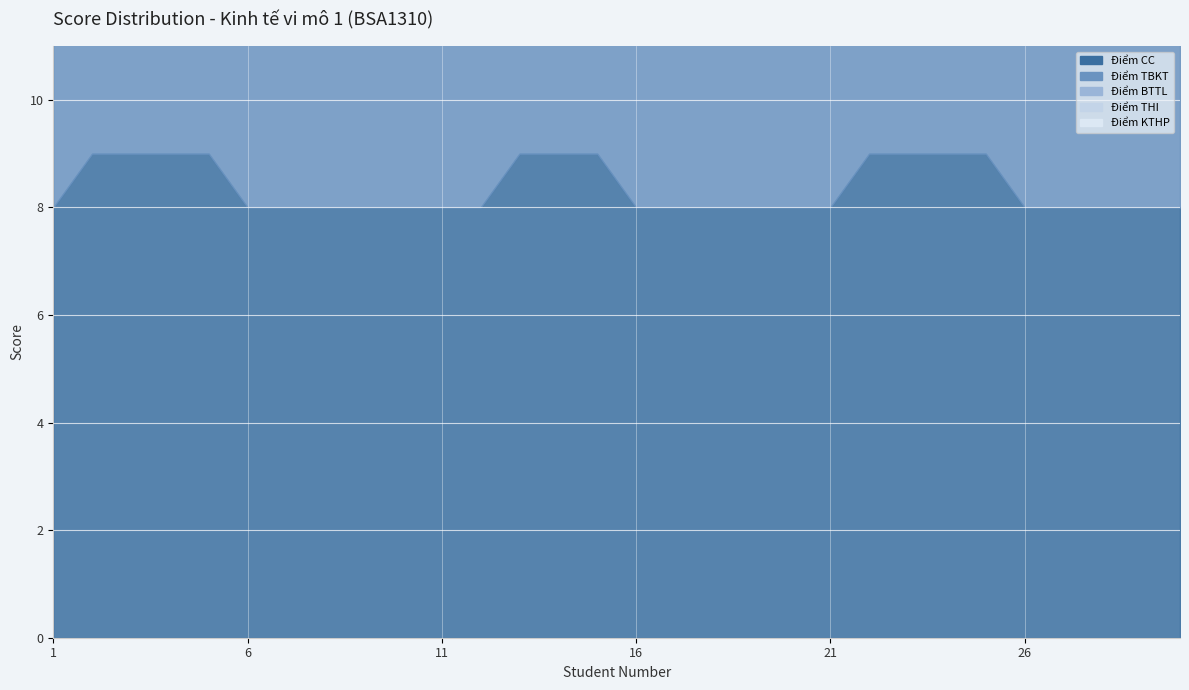

What are all the series names shown in the legend?

Điểm CC, Điểm TBKT, Điểm BTTL, Điểm THI, Điểm KTHP